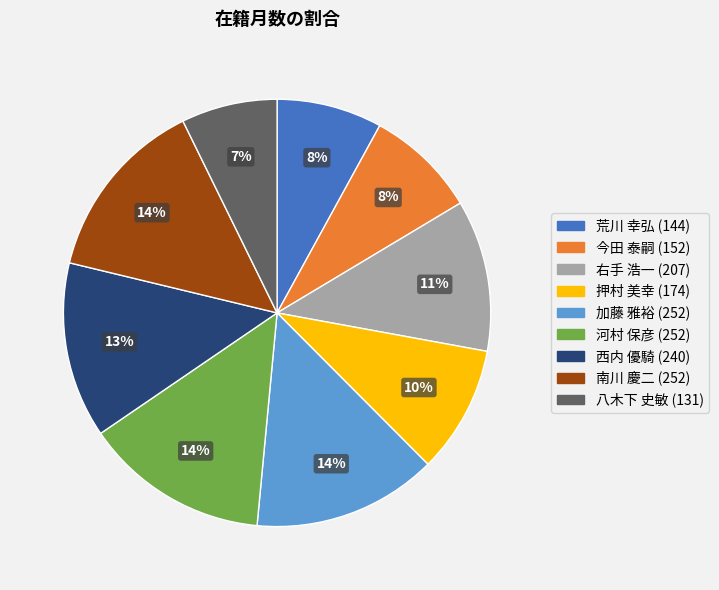

How many slices are in this pie chart?

9